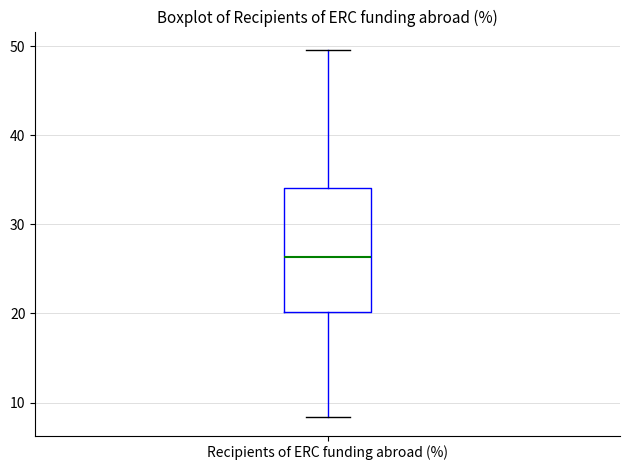

Transcribe this box plot: give where the median line is, the range the box spans, and where the two whiskers end, as read against the y-axis. The values are not printed on the chart, so give them approximately, as read against the axis.

median 26, box 20 to 34, whiskers 8 to 50